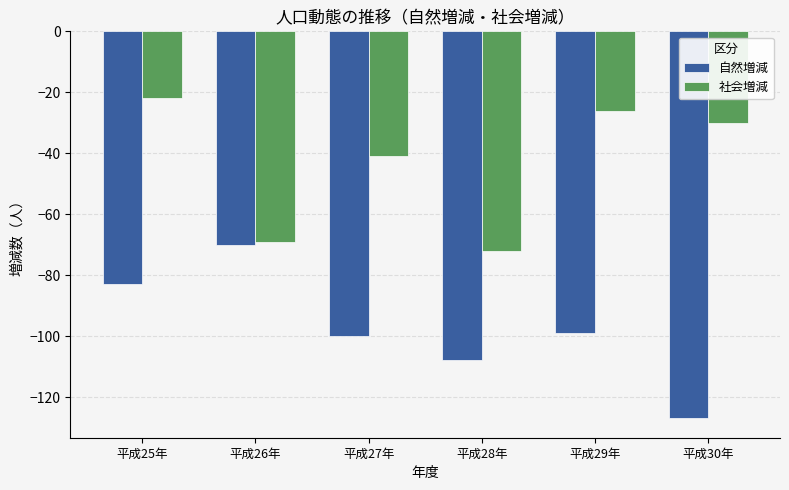

What is the sum of the 自然増減 values at 平成26年 and 平成25年?

-153